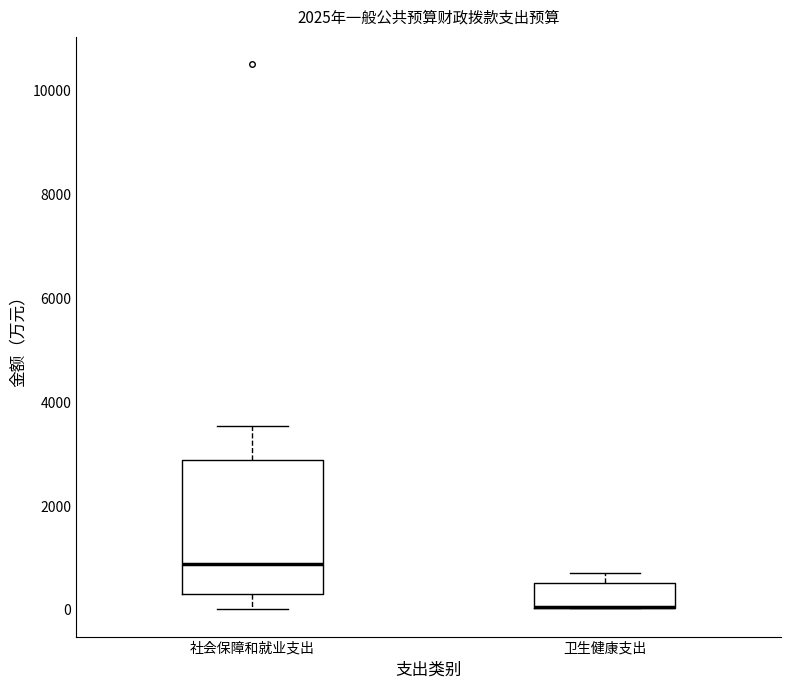

Which box is the tallest, from its lower edge to its upper edge?

社会保障和就业支出